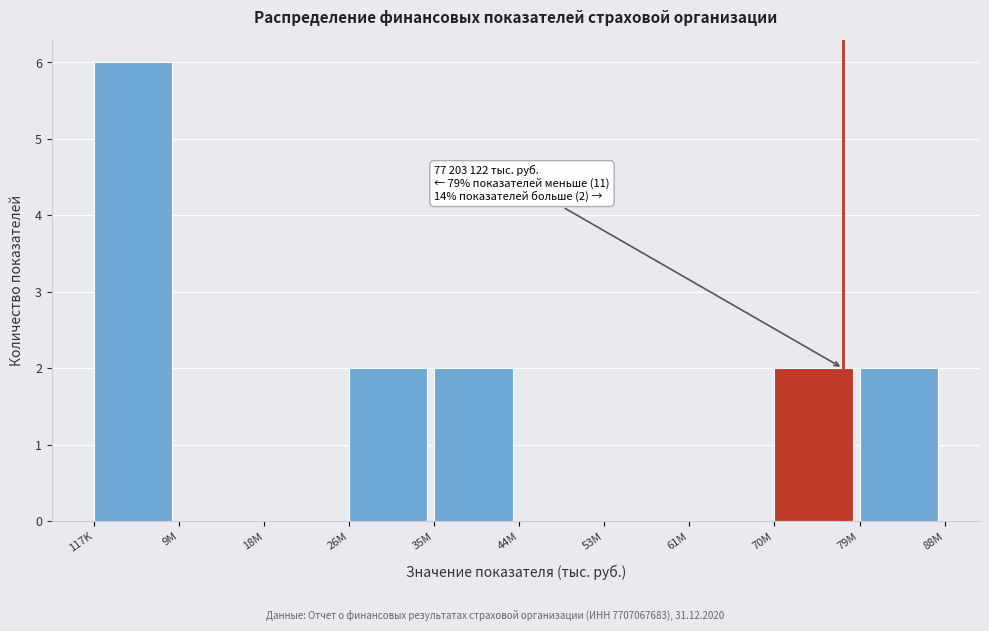

Reading left to right, transcribe all the data shown in this chart.

117K=6	9M=0	18M=0	26M=2	35M=2	44M=0	53M=0	61M=0	70M=2	79M=2